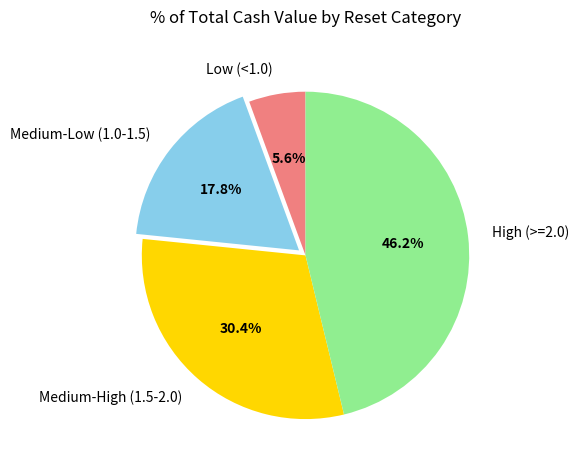

To the nearest percent, what is the average slice percentage?

25%